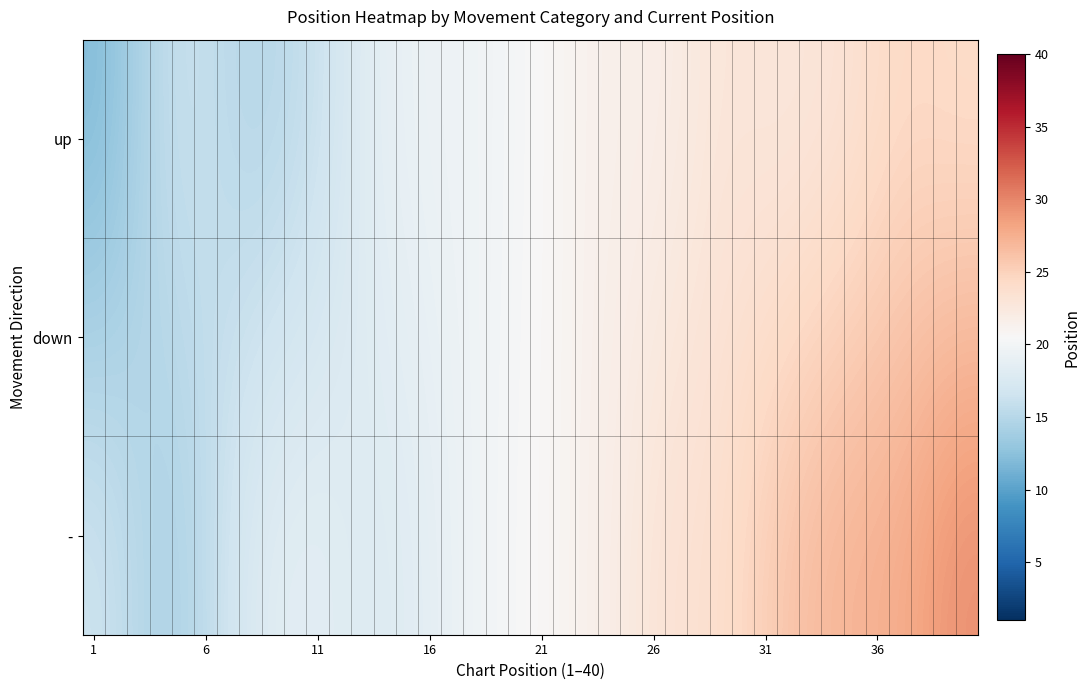

At which category does the chart reach its minimum across all series?

1